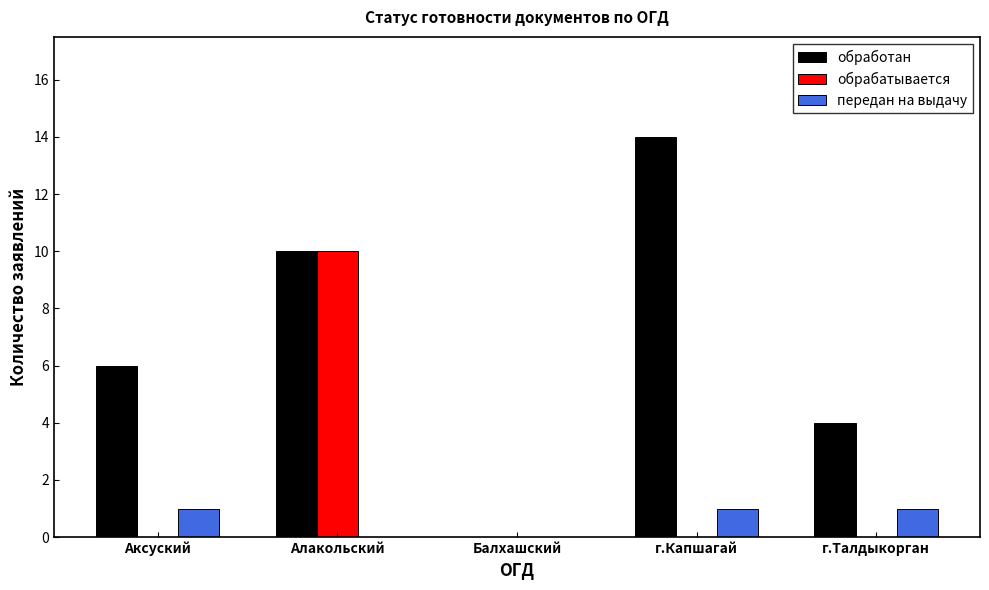

Reading right to left, transcribe all the data shown in this chart.

обработан: г.Талдыкорган=4	г.Капшагай=14	Балхашский=0	Алакольский=10	Аксуский=6
обрабатывается: г.Талдыкорган=0	г.Капшагай=0	Балхашский=0	Алакольский=10	Аксуский=0
передан на выдачу: г.Талдыкорган=1	г.Капшагай=1	Балхашский=0	Алакольский=0	Аксуский=1